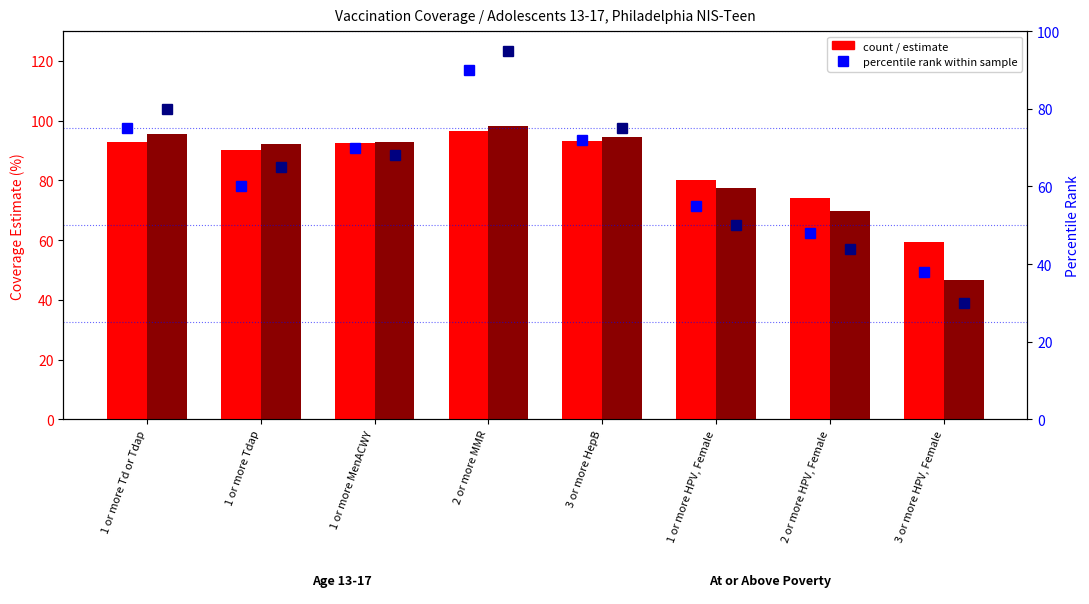

Which series has the largest range (max minus min)?

percentile rank (At or Above Poverty)